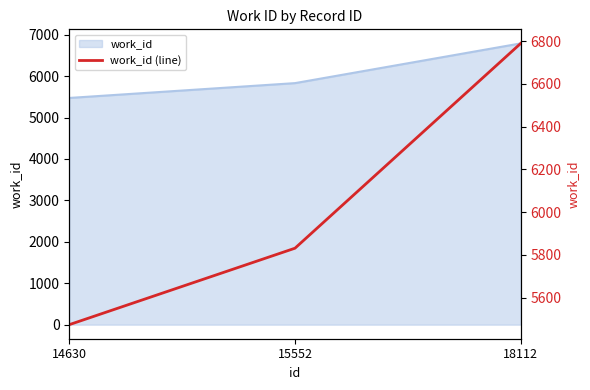

What is the difference between the maximum and minimum values?

1317